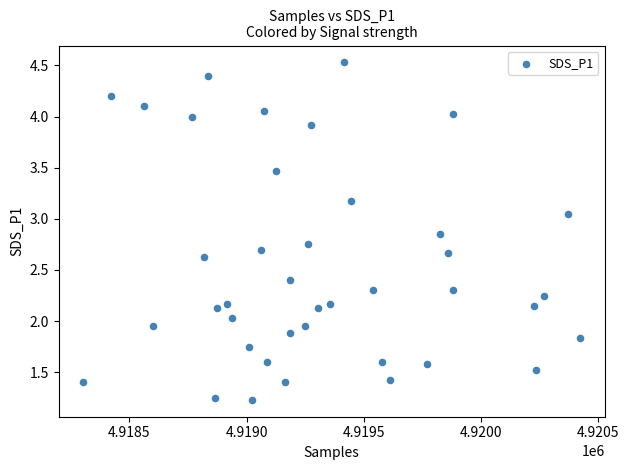

What is the range of Y values (max minus min)?

3.3